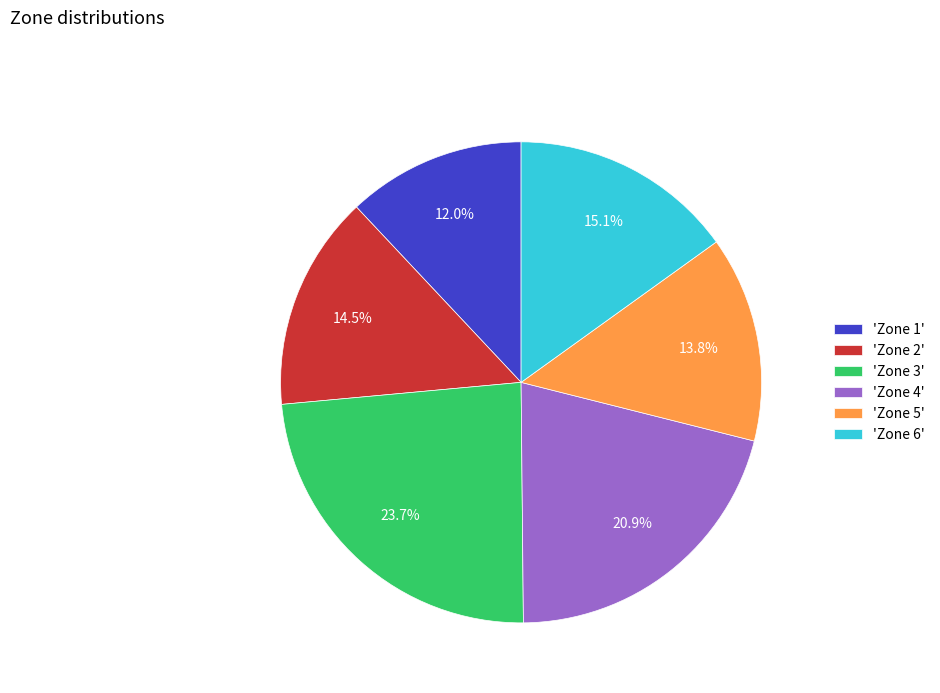

How many slices are in this pie chart?

6